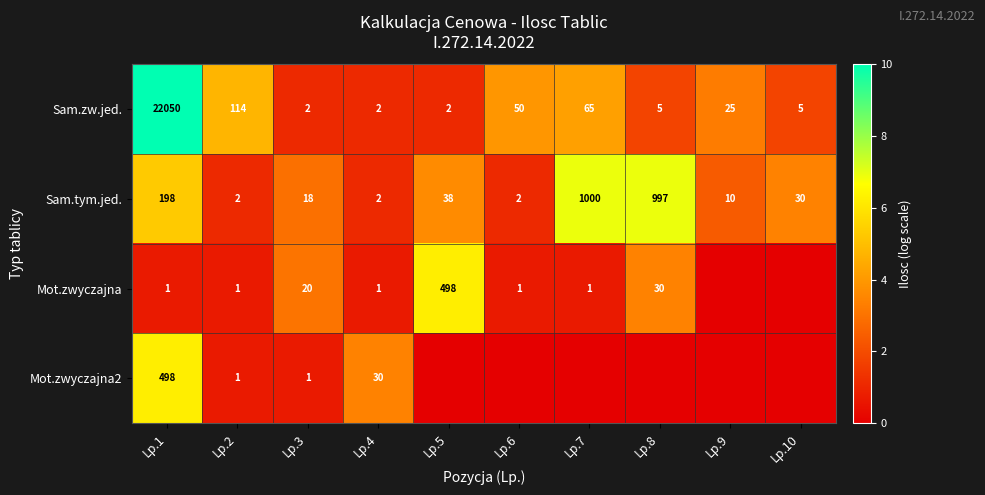

What is the spread (max minus min) of values at Lp.4?

29